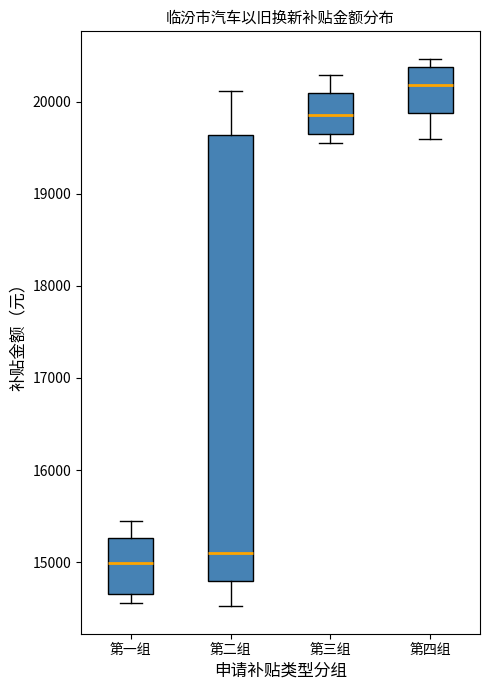

Which box's median line is the lowest?

第一组